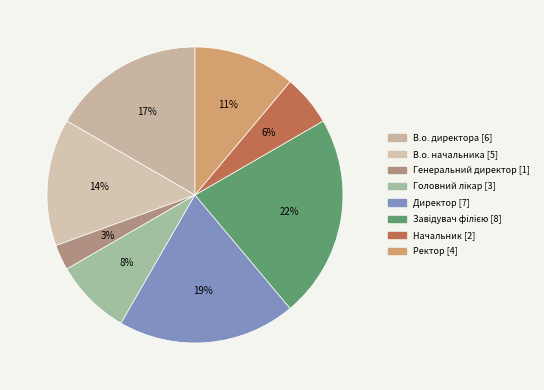

Does В.о. директора account for over 50% of the chart?

No